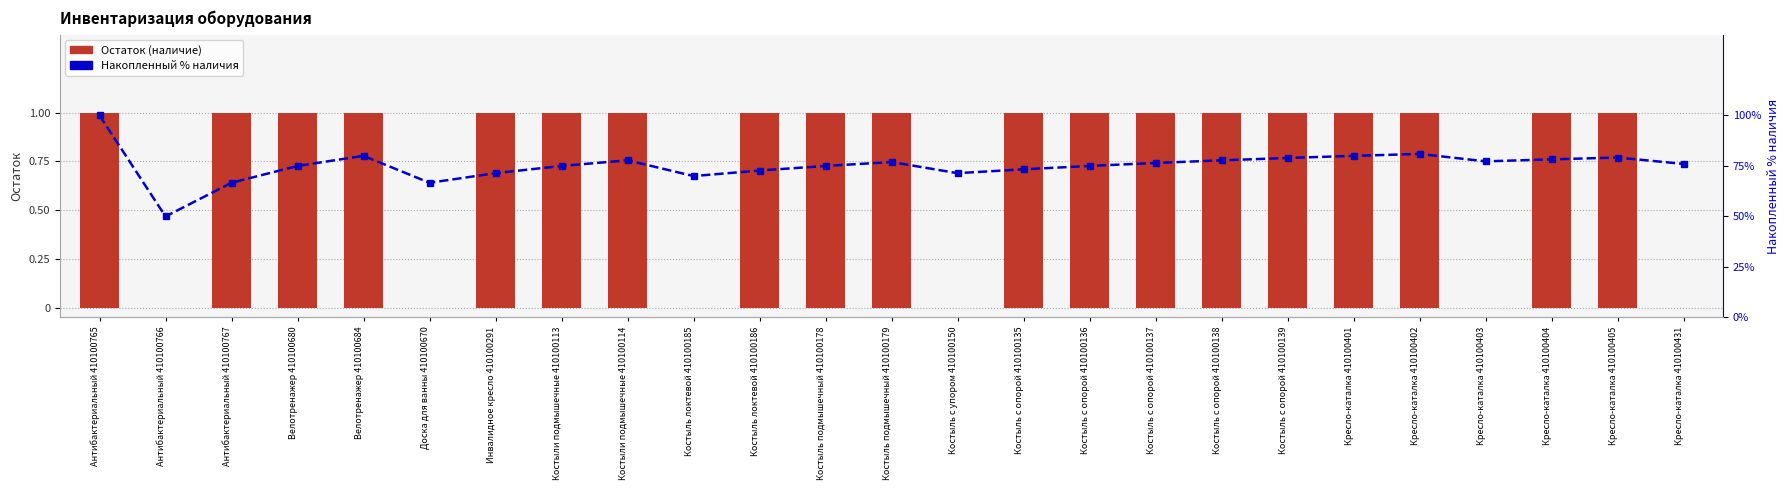

List the labels in order of Остаток value, largest first.

Антибактериальный 410100765, Антибактериальный 410100767, Велотренажер 410100680, Велотренажер 410100684, Инвалидное кресло 410100291, Костыли подмышечные 410100113, Костыли подмышечные 410100114, Костыль локтевой 410100186, Костыль подмышечный 410100178, Костыль подмышечный 410100179, Костыль с опорой 410100135, Костыль с опорой 410100136, Костыль с опорой 410100137, Костыль с опорой 410100138, Костыль с опорой 410100139, Кресло-каталка 410100401, Кресло-каталка 410100402, Кресло-каталка 410100404, Кресло-каталка 410100405, Антибактериальный 410100766, Доска для ванны 410100670, Костыль локтевой 410100185, Костыль с упором 410100150, Кресло-каталка 410100403, Кресло-каталка 410100431